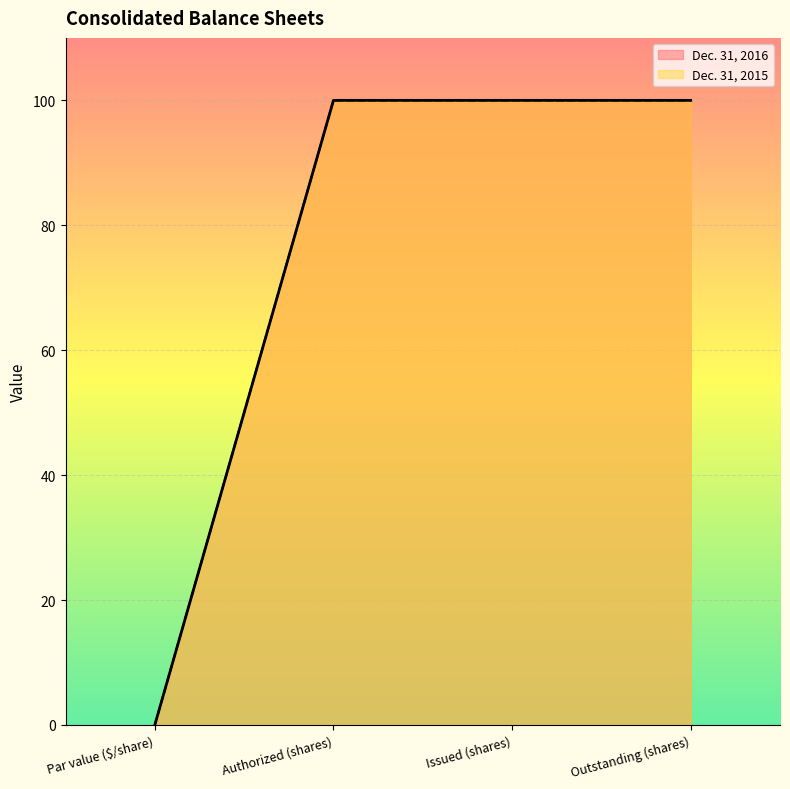

The value of Dec. 31, 2015 at Issued (shares) is 145.2. True or false?

False